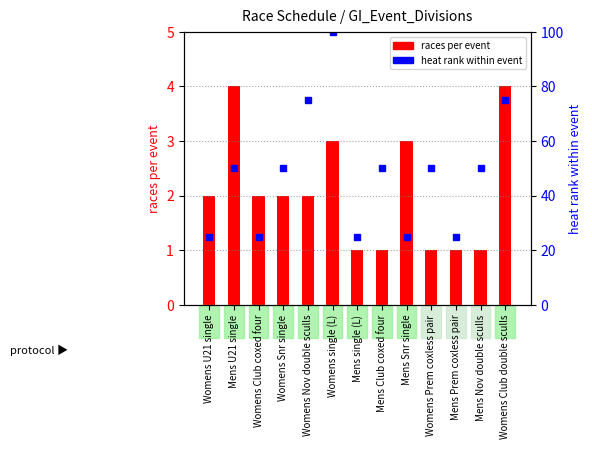

The value of heat rank within event at Womens Club coxed four is 6. True or false?

False